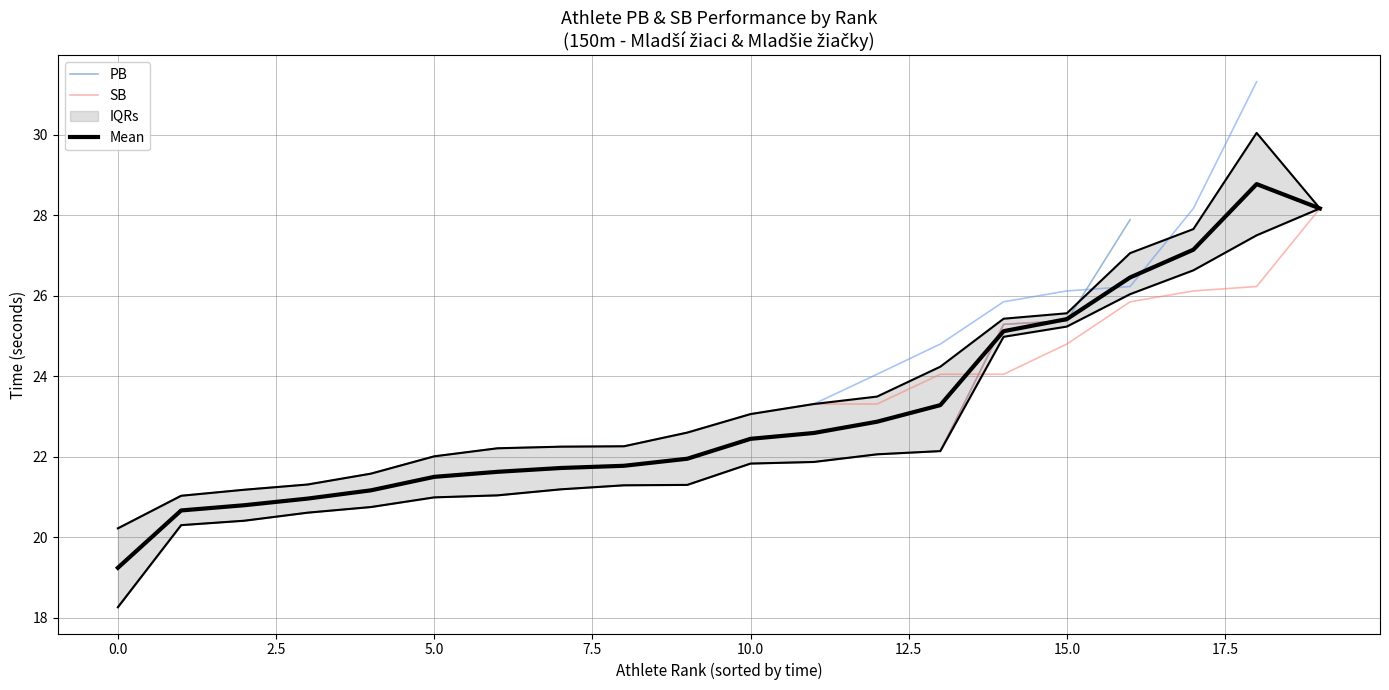

Rank the series at 28 from highest to lowest value.

SB, PB